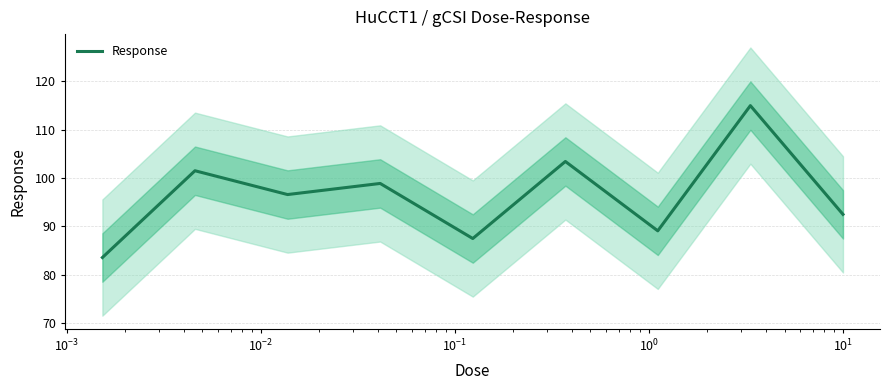

What is the lowest value of the Response series?

83.6